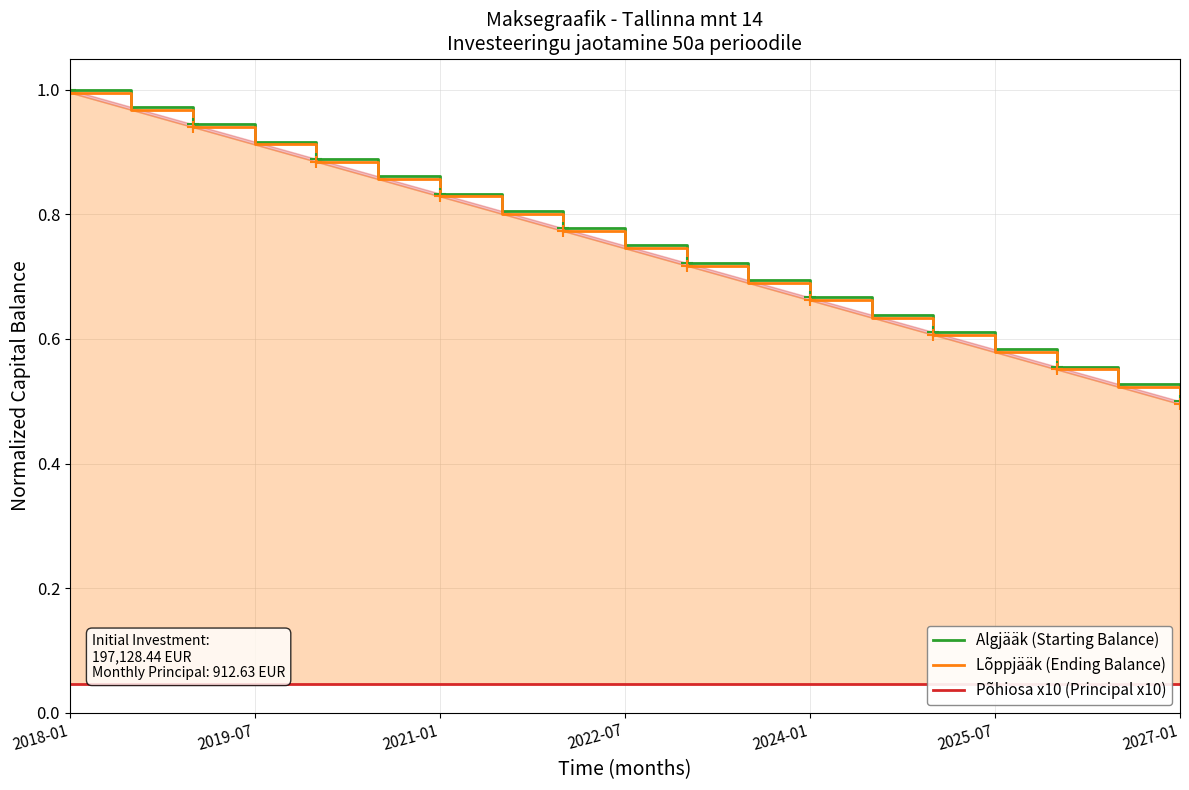

At which category is the sum across all series the highest?

2018-01